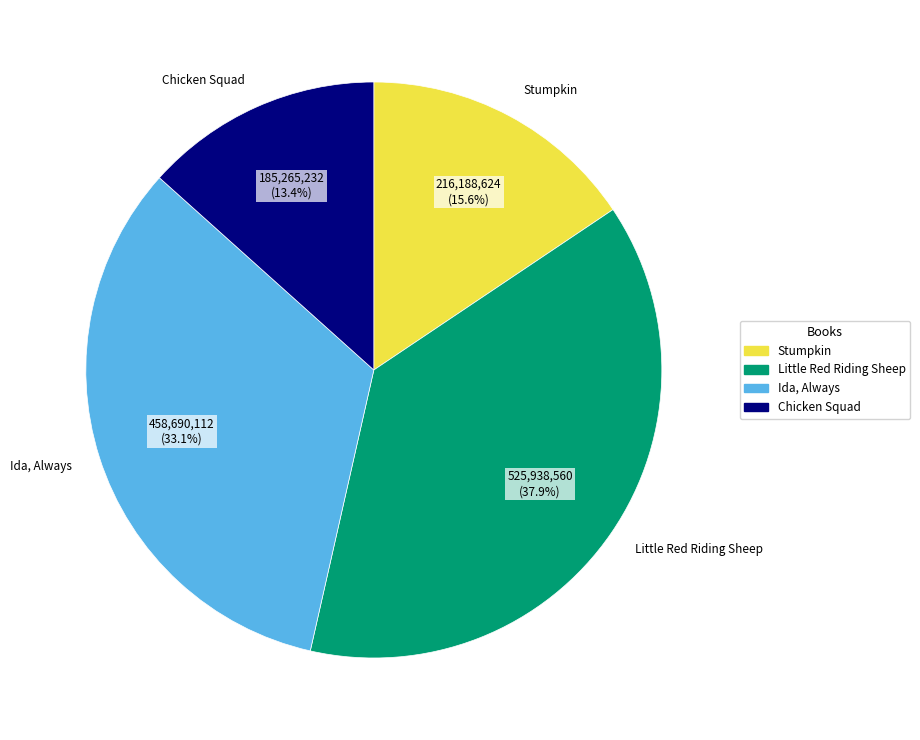

Is there any slice that represents more than half of the pie?

No